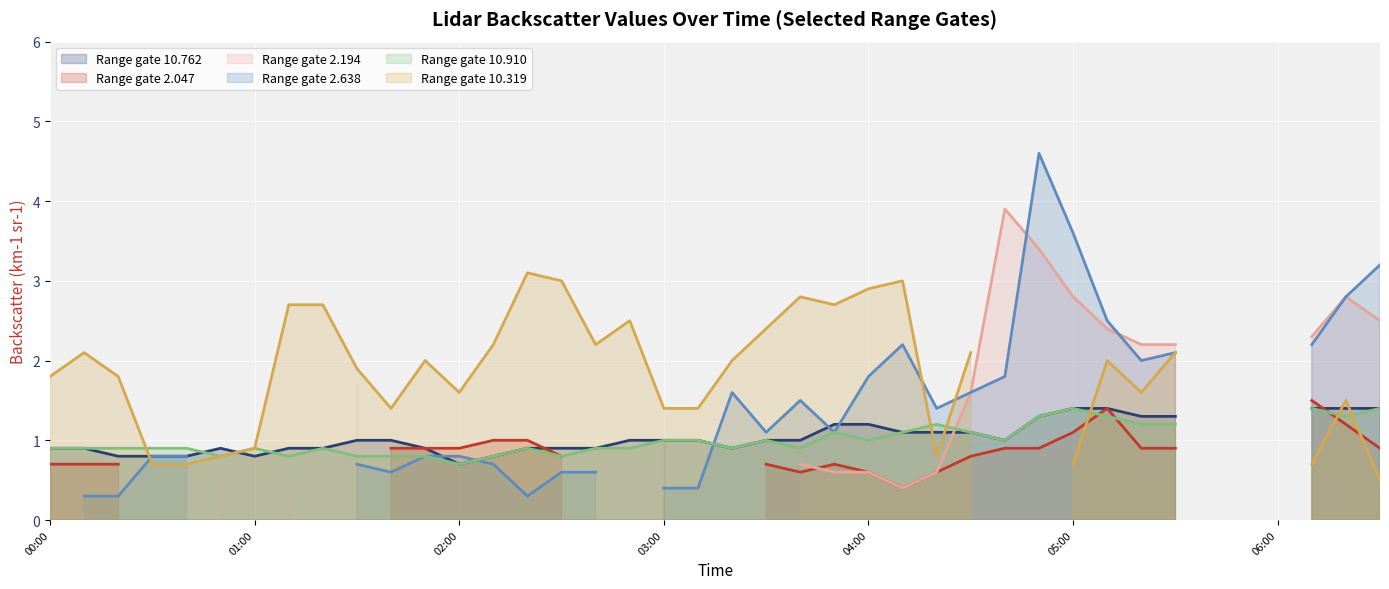

Is the value of 10.319 line at 8 greater than the value of 10.762 line at 26?

Yes